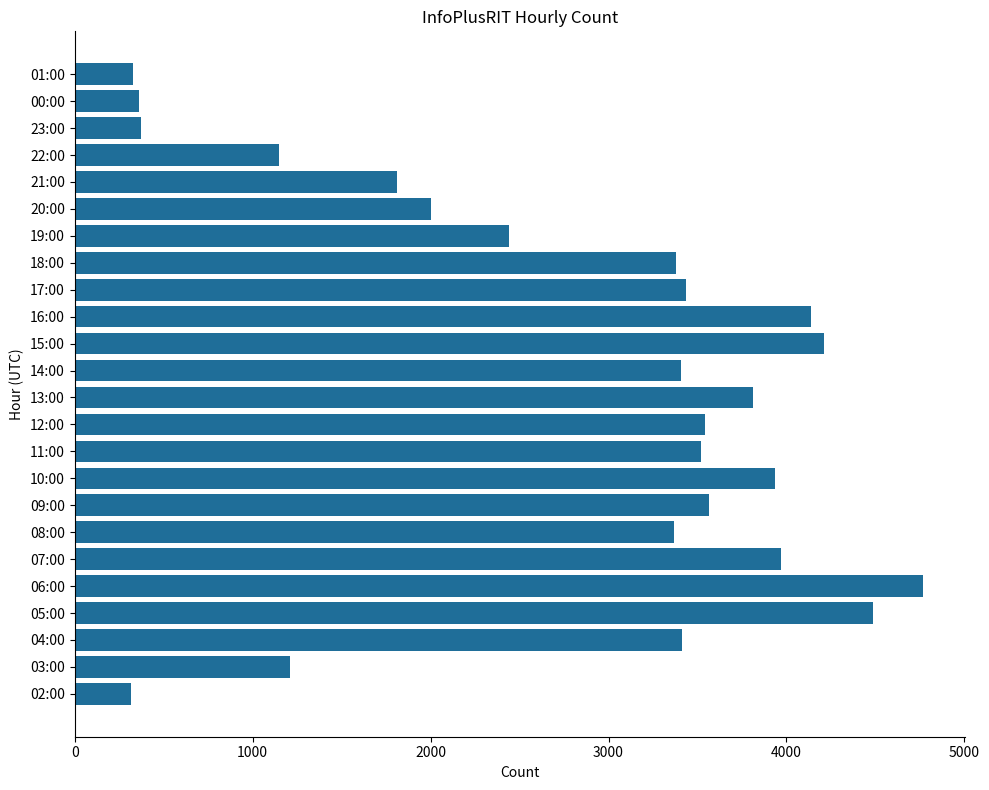

The value at 08:00 is 3370. True or false?

True